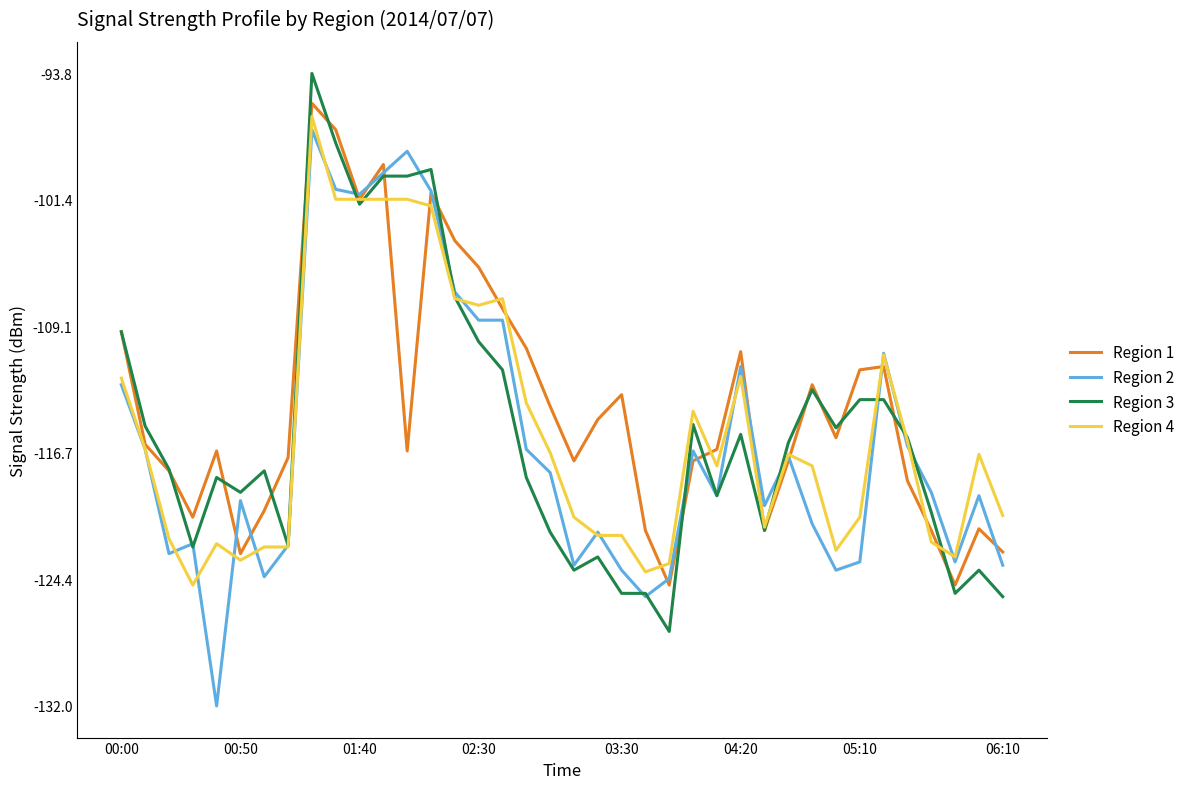

What is the lowest value of the Region 2 series?

-132.0